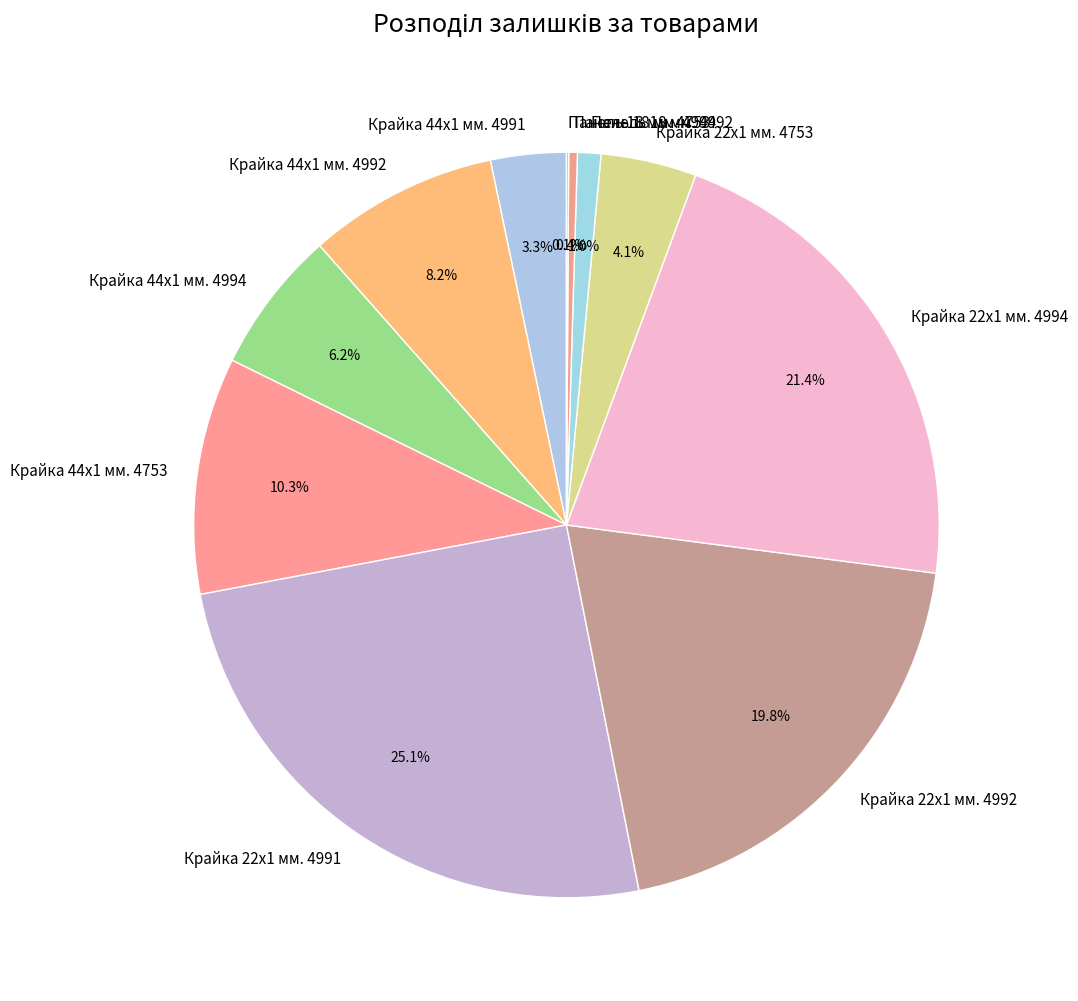

To the nearest percent, what is the difference between the Панель 18 мм. 4994 and Панель 18 мм. 4992 slice percentages?

1%